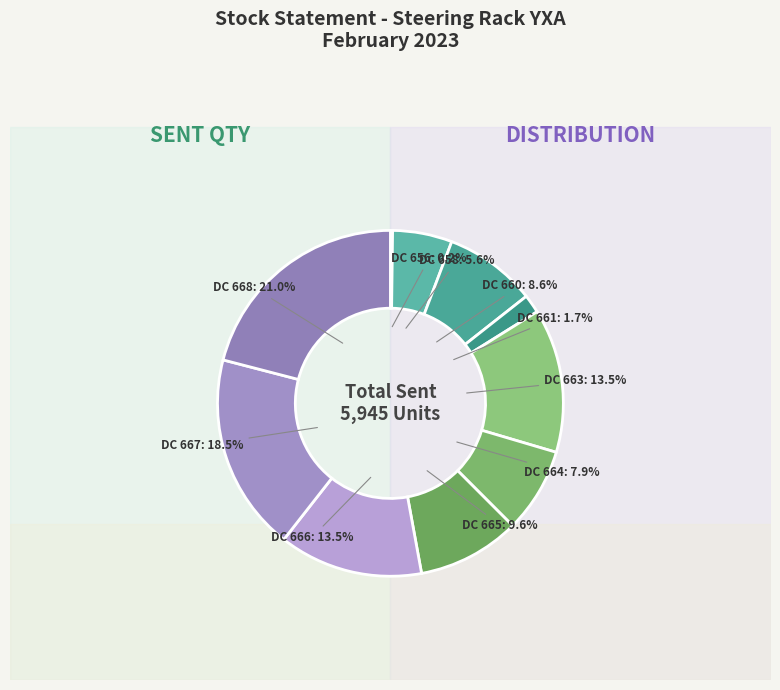

Which category has the biggest portion of the pie?

DC 668